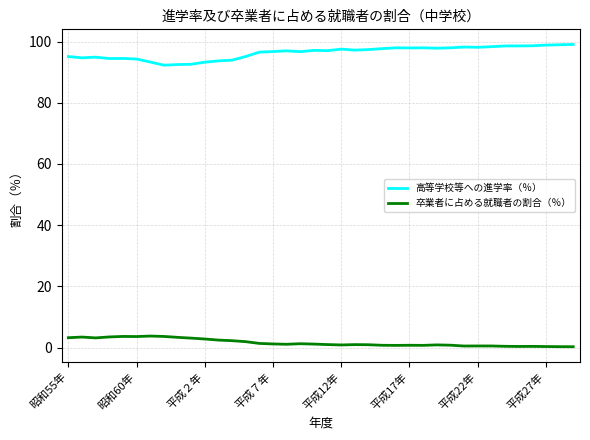

Which series has the largest total across all categories?

高等学校等への進学率（％）